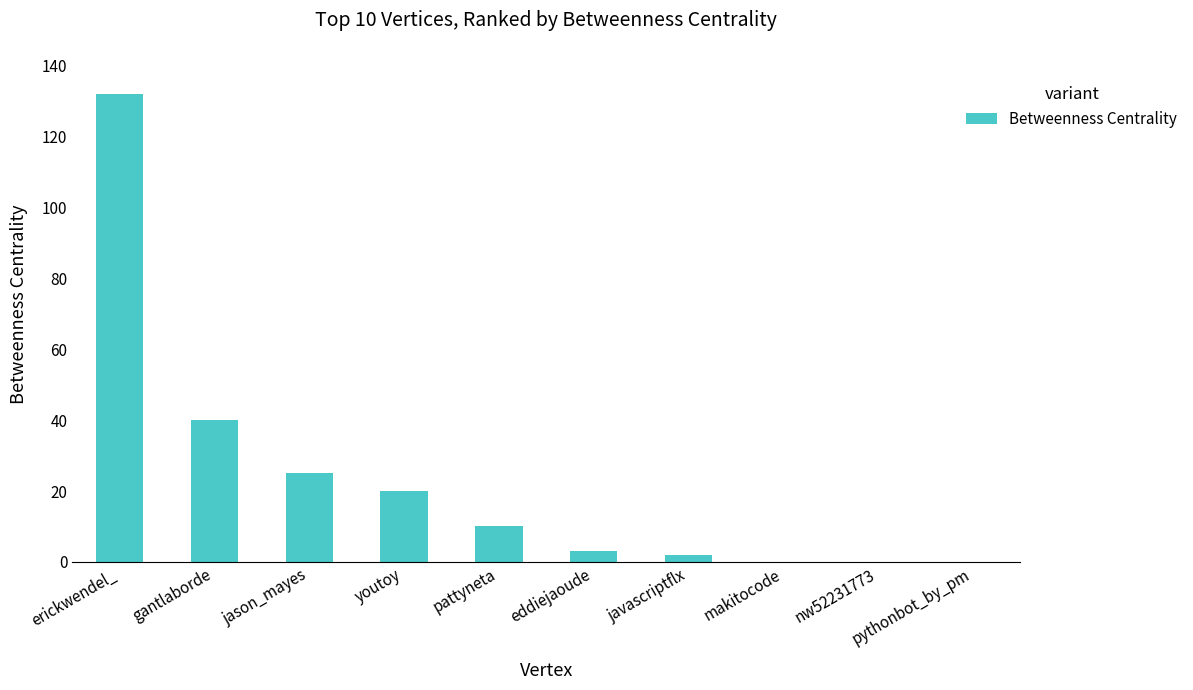

Count the number of categories in the chart.

10